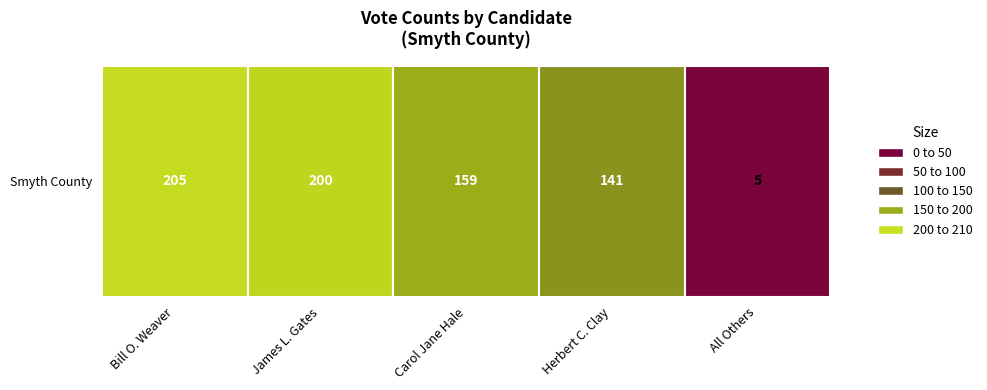

Rank the categories by value from lowest to highest.

4, 3, 2, 1, 0